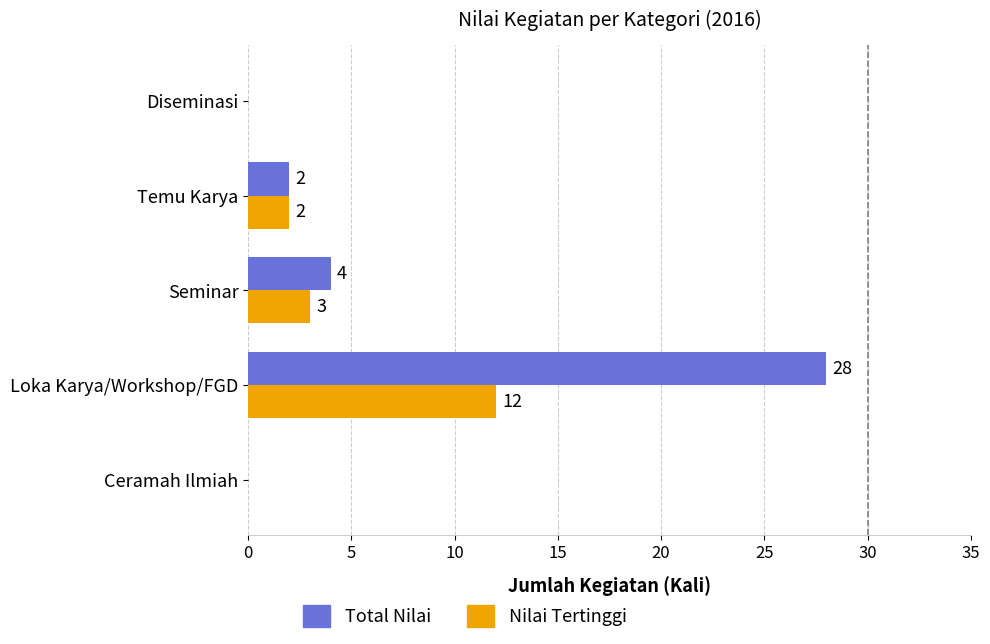

How many series are shown in this chart?

2